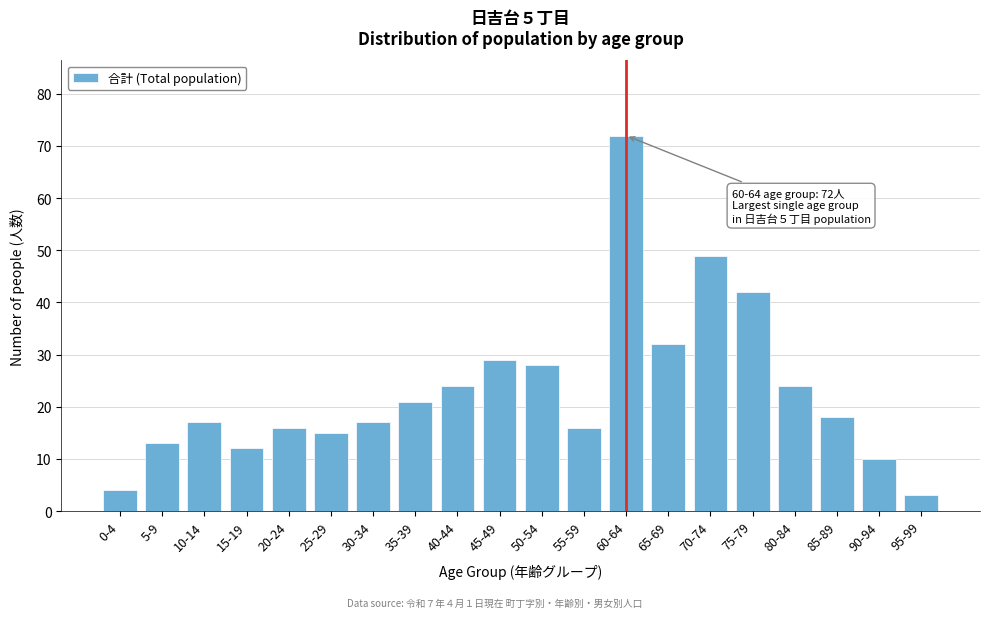

Reading left to right, transcribe all the data shown in this chart.

0-4=4	5-9=13	10-14=17	15-19=12	20-24=16	25-29=15	30-34=17	35-39=21	40-44=24	45-49=29	50-54=28	55-59=16	60-64=72	65-69=32	70-74=49	75-79=42	80-84=24	85-89=18	90-94=10	95-99=3